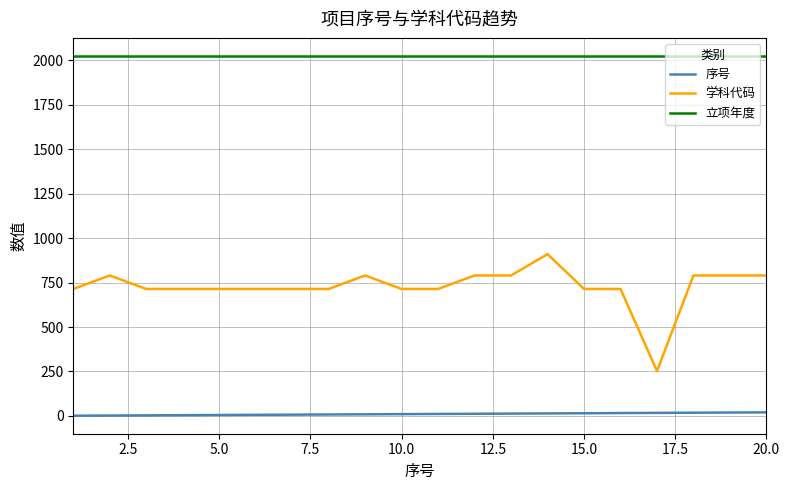

List the series in order of their peak value, highest first.

立项年度, 学科代码, 序号